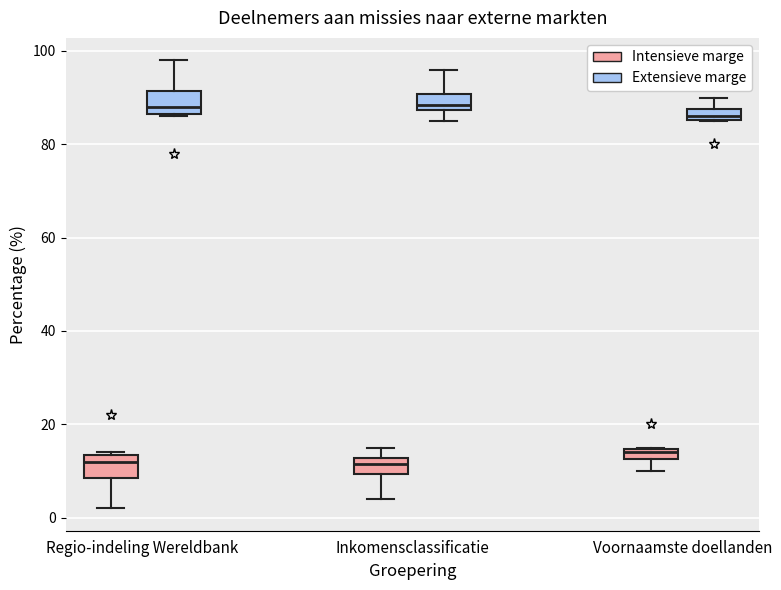

Where does the lower whisker of the box for Voornaamste doellanden (Intensieve marge) end on the y-axis? The values are not printed on the chart, so give them approximately, as read against the axis.

10